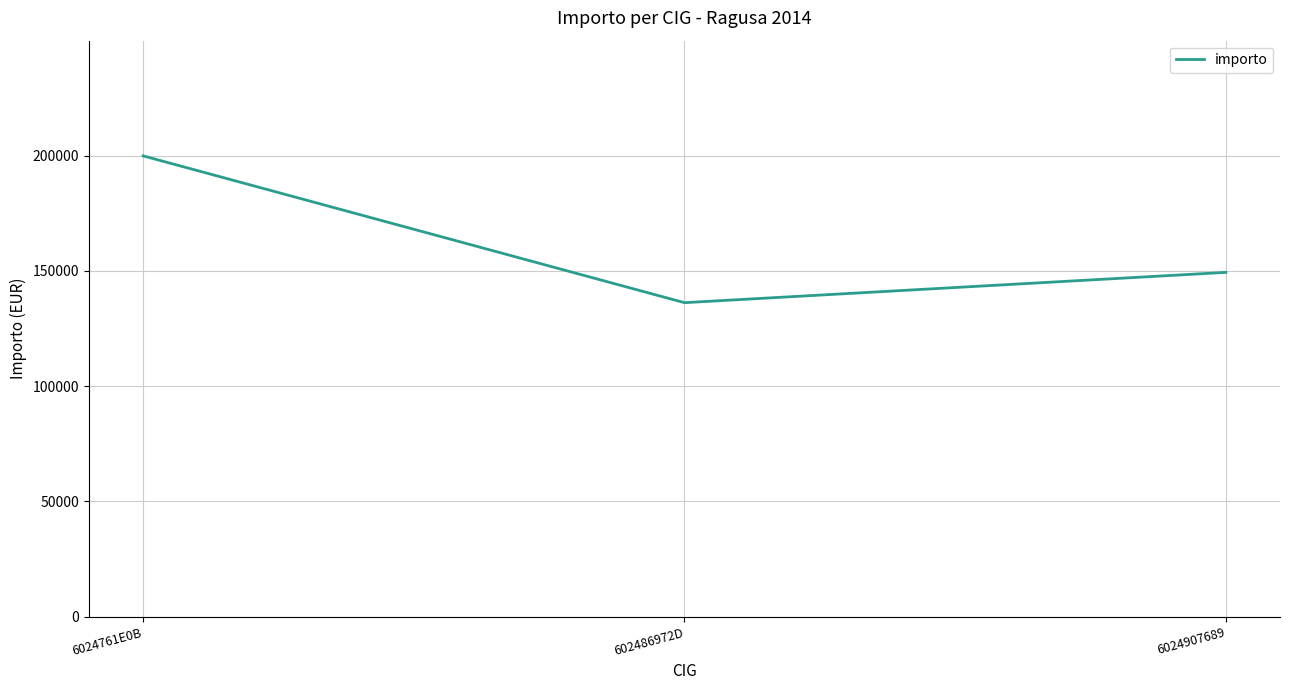

Rank the categories by value from lowest to highest.

602486972D, 6024907689, 6024761E0B